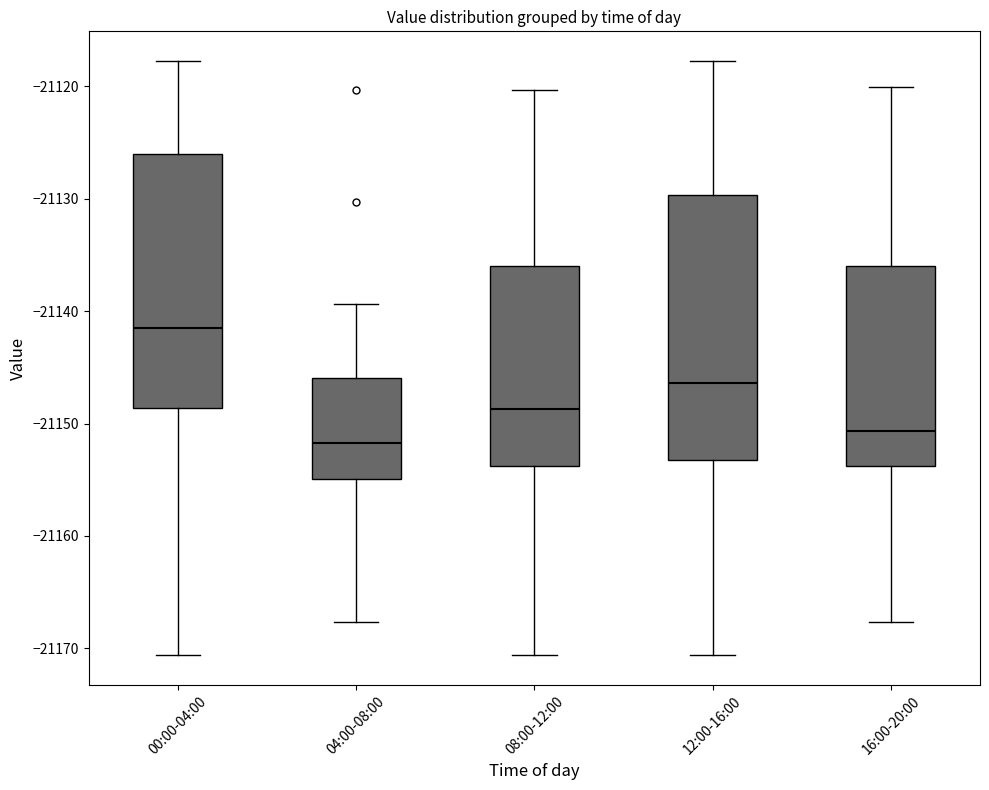

Which box's median line is the lowest?

04:00-08:00